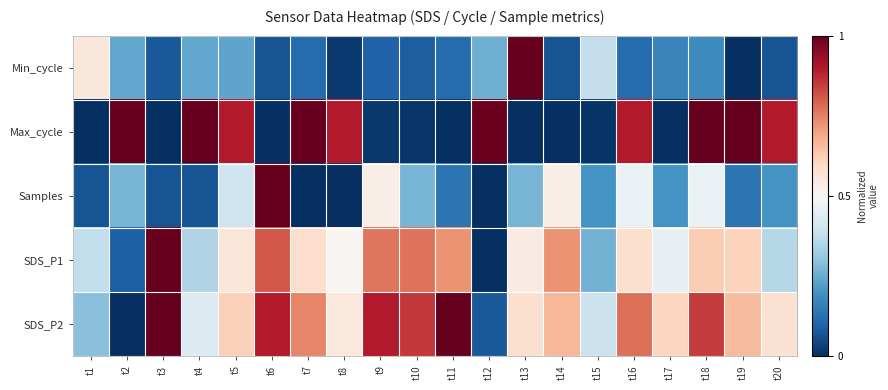

Which series has the widest spread of values?

Min_cycle